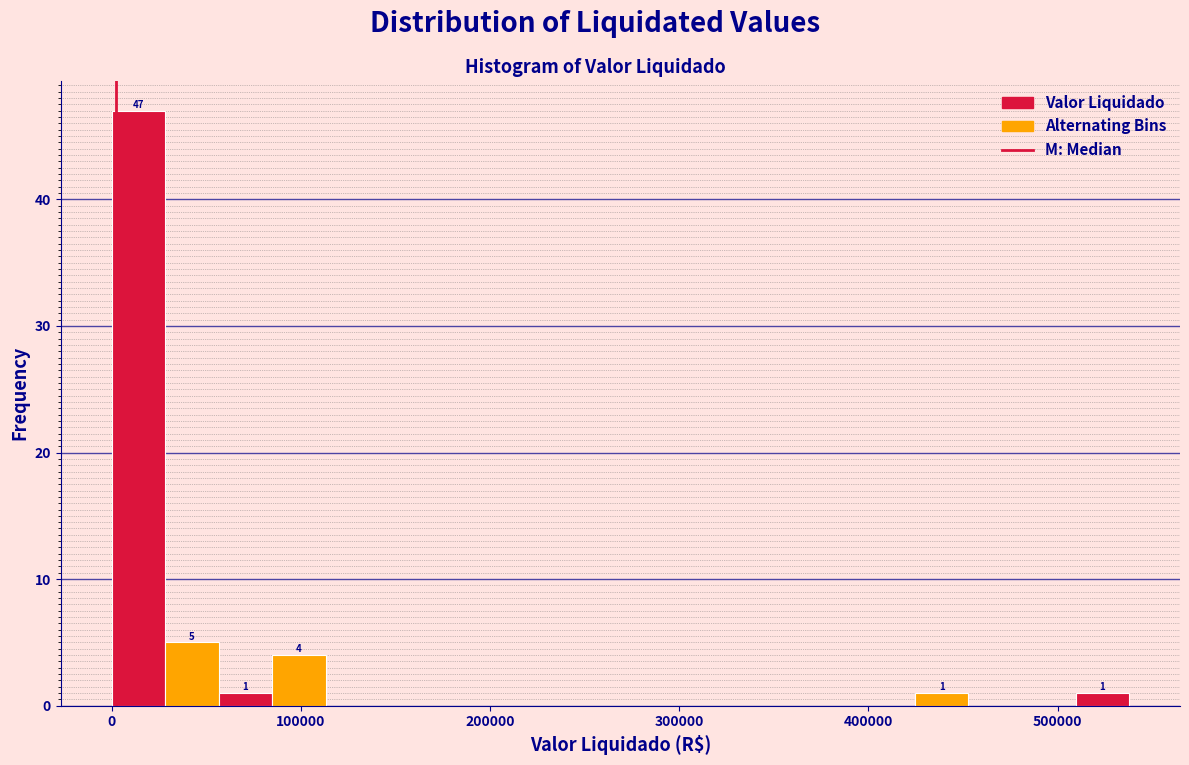

Around what value on the x-axis is the tallest bar? Give the approximate position of its centre, as read against the axis.

10000